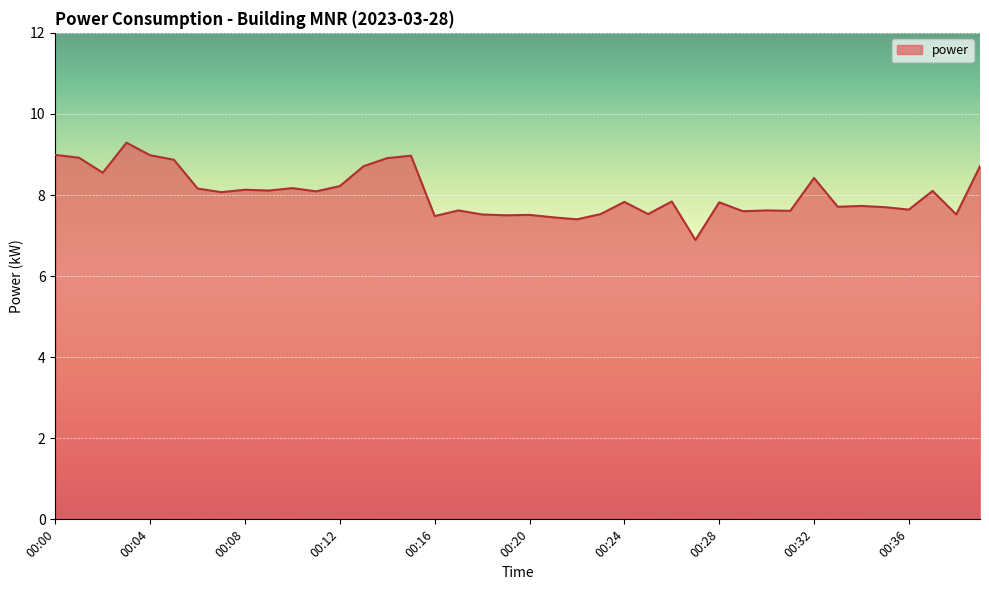

What is the difference between the maximum and minimum values?

2.4